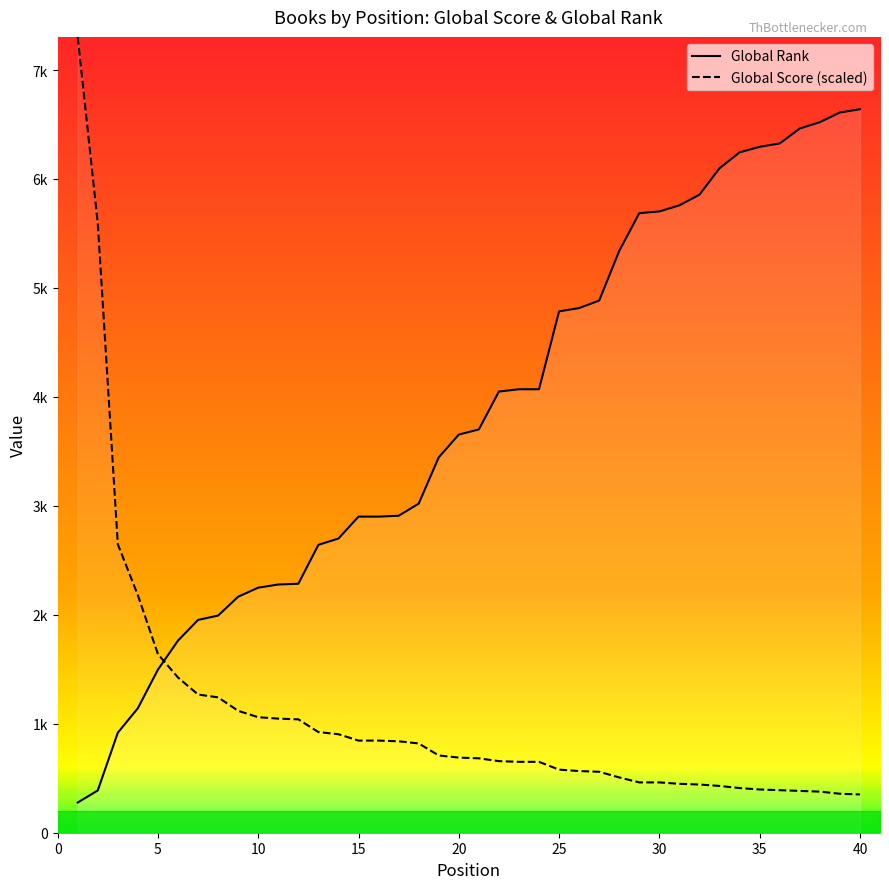

Is the value of Global Rank at 38 greater than the value of Global Score at 26?

Yes